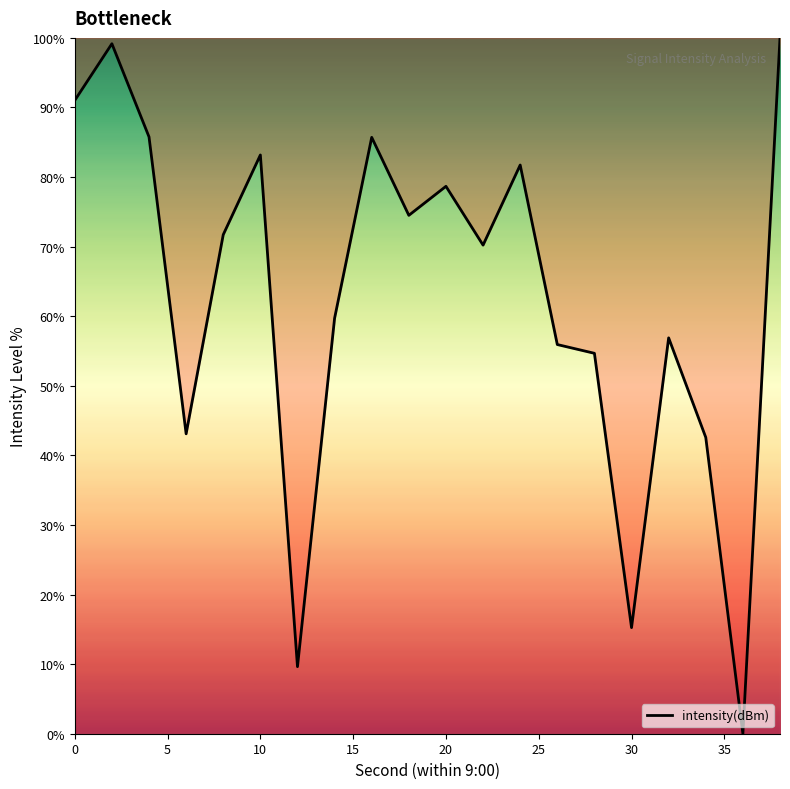

What is the difference between the second highest and second lowest values?

89.5